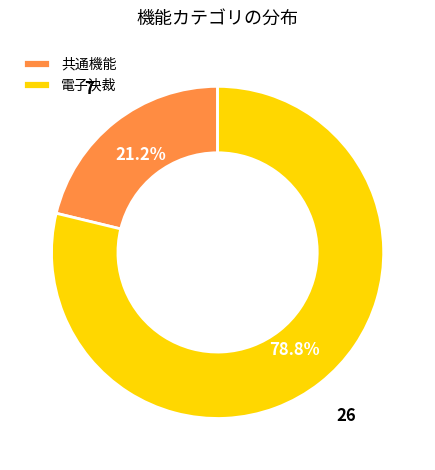

What is the ratio of the value at 共通機能 to the value at 電子決裁?

0.3